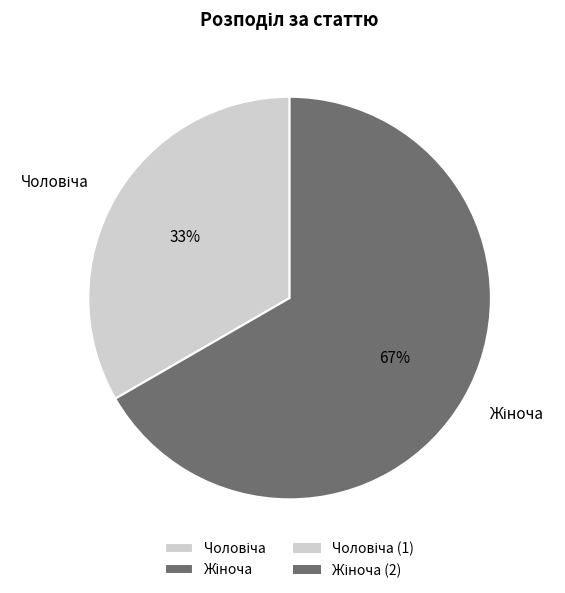

To the nearest percent, what is the average slice percentage?

50%